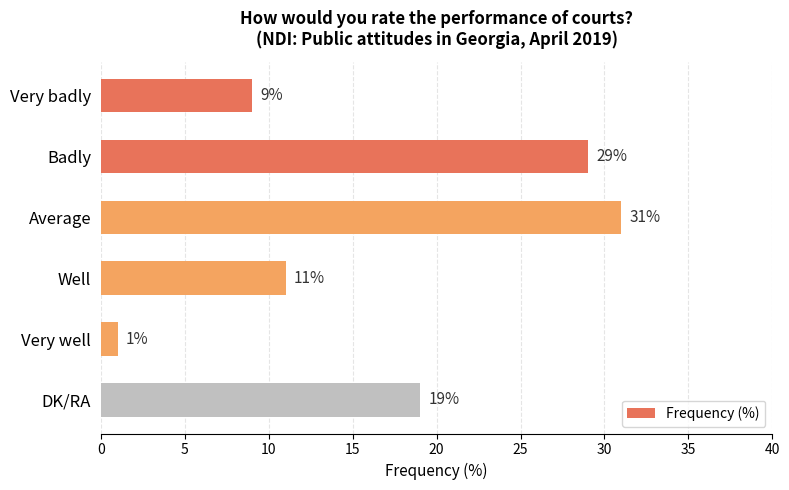

Are the bars grouped side by side (vs. stacked)?

No